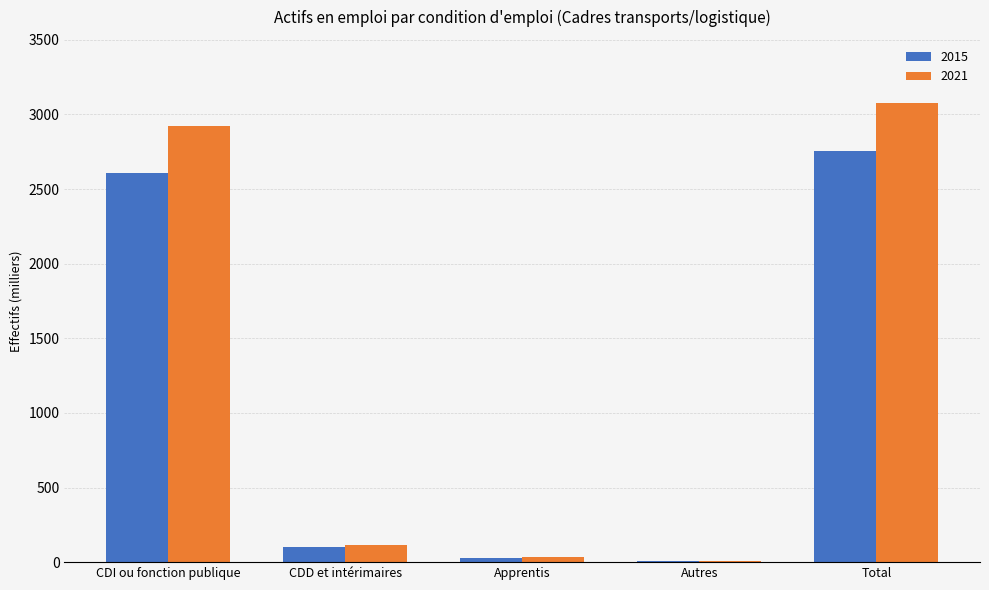

Which series has the largest range (max minus min)?

2021